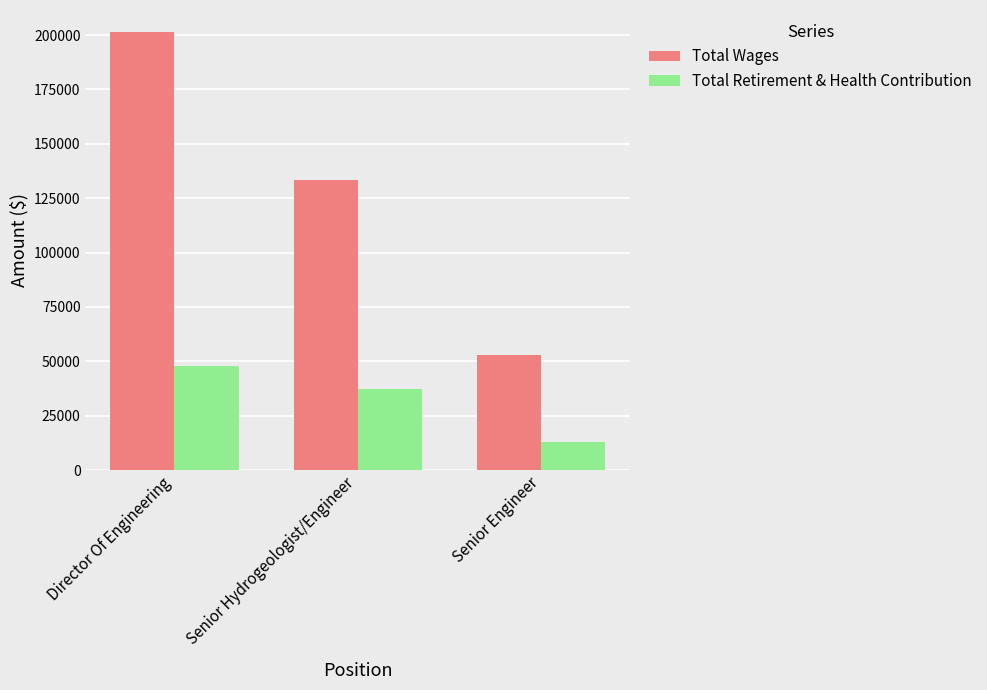

At which label does Total Wages first exceed 133304?

Director Of Engineering